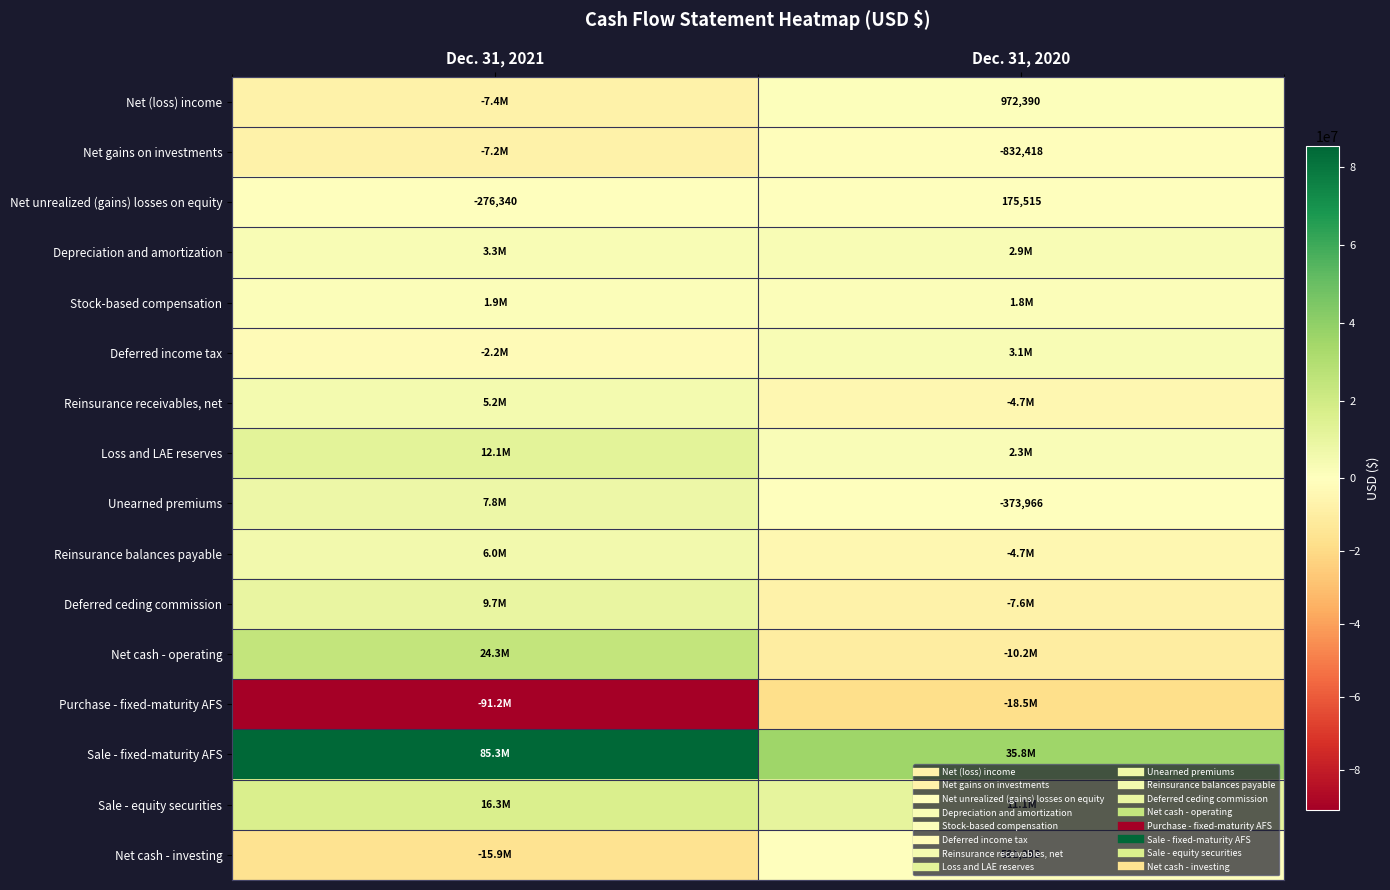

The Net cash - operating series shows 11552390 at Dec. 31, 2021. True or false?

False